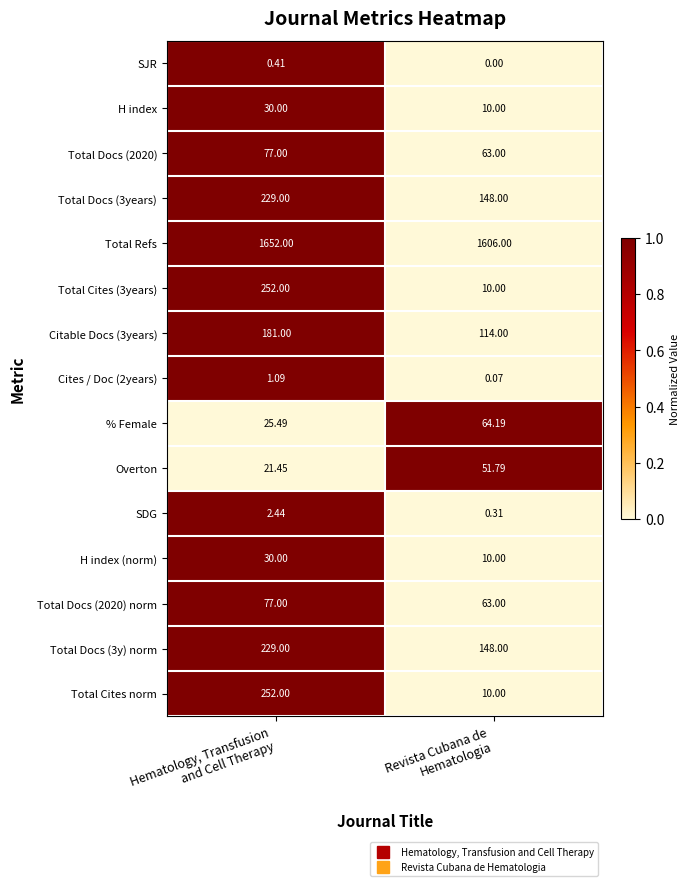

Which series has the largest total across all categories?

Total Refs